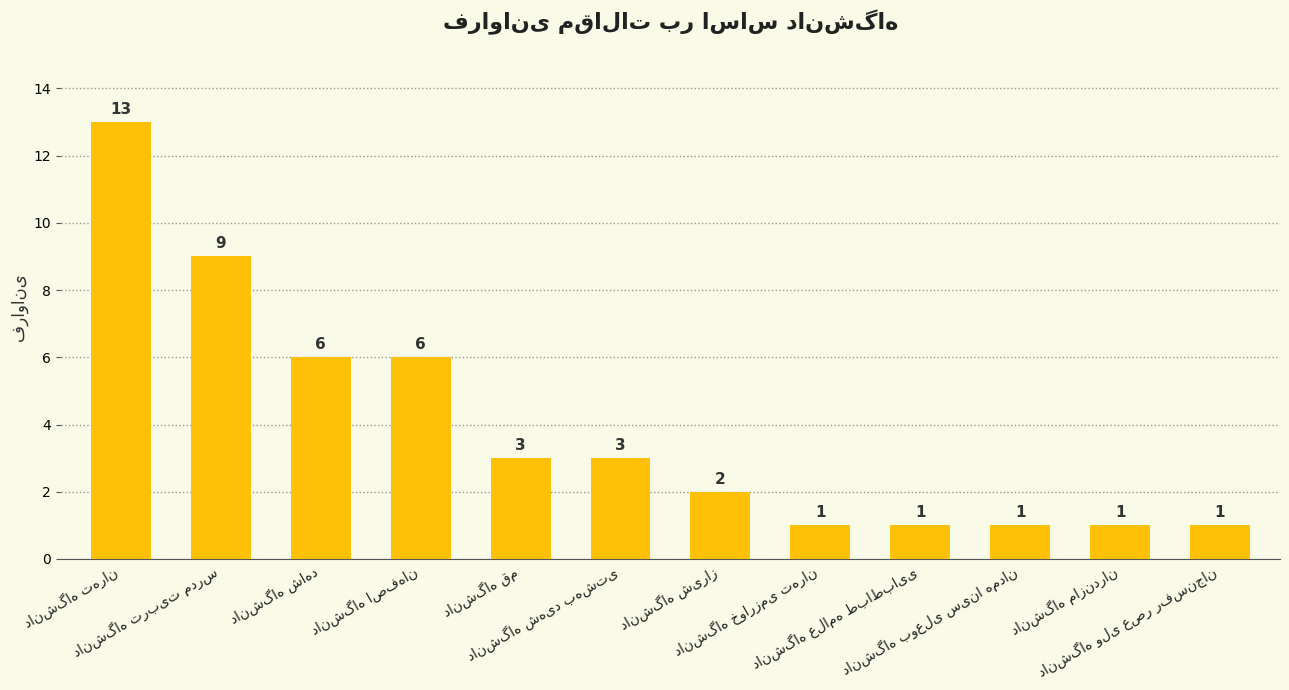

What is the value of the 7th bar from the left?

2